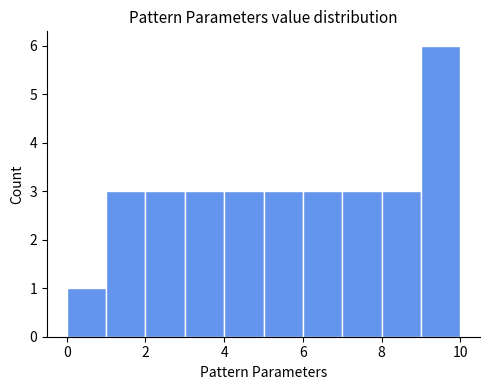

Reading left to right, transcribe this chart: for each bar, give the range it covers on the x-axis and its height. The values are not printed on the chart, so give them approximately, as read against the axis.

0 to 1: 1
1 to 2: 3
2 to 3: 3
3 to 4: 3
4 to 5: 3
5 to 6: 3
6 to 7: 3
7 to 8: 3
8 to 9: 3
9 to 10: 6